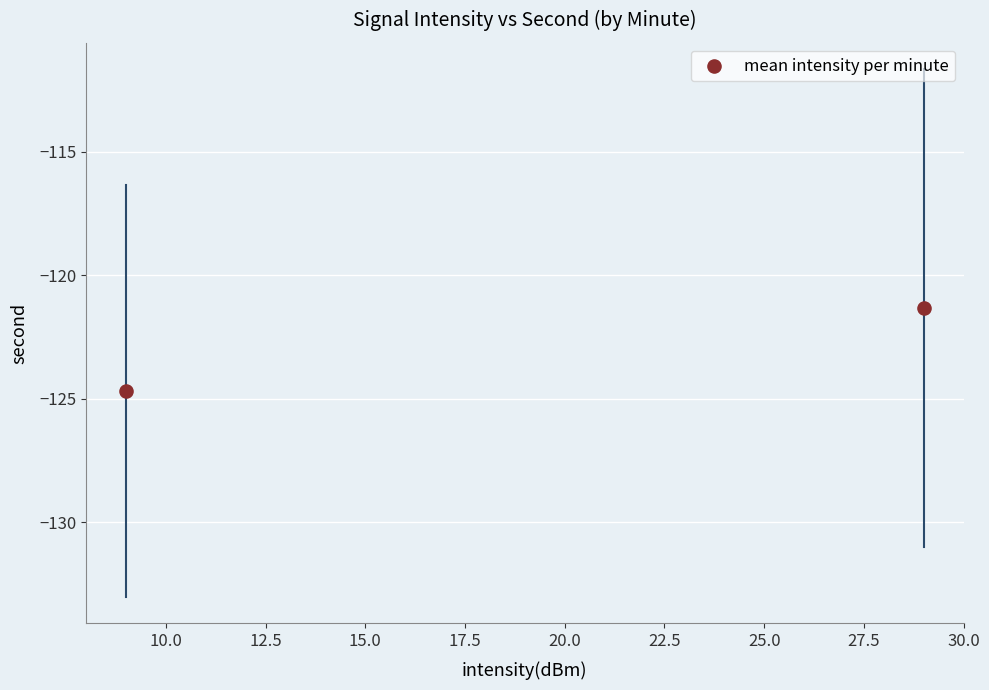

What is the range of X values (max minus min)?

20.0